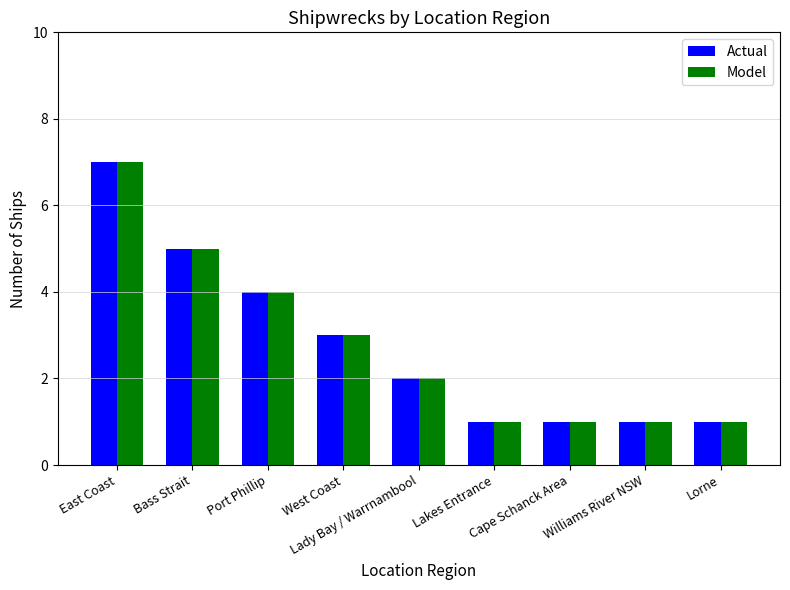

What is the average value of the Model series?

3